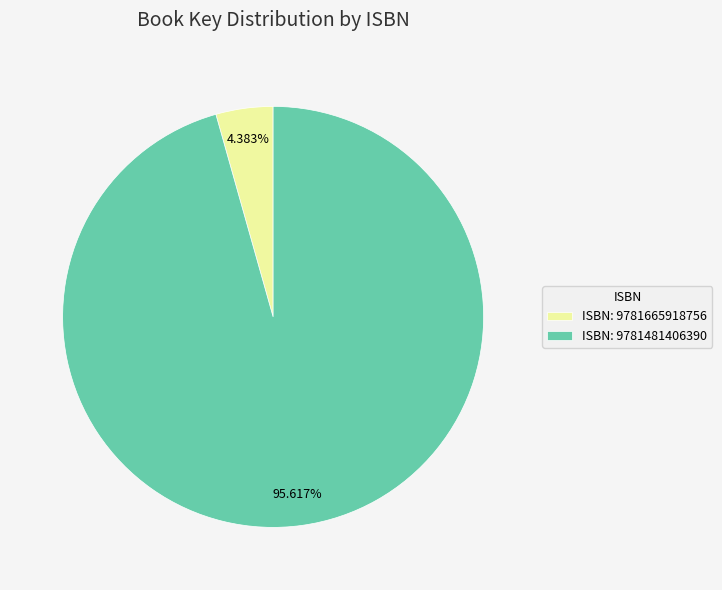

How many segments does this pie chart have?

2